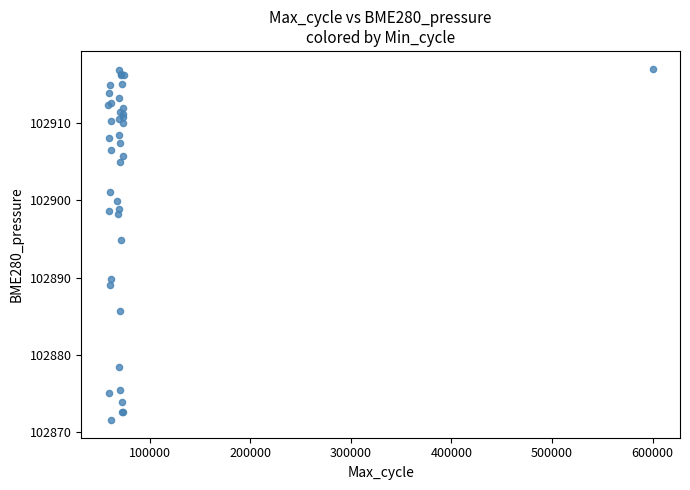

What Y value in the scatter plot is closest to 102894?

102894.8